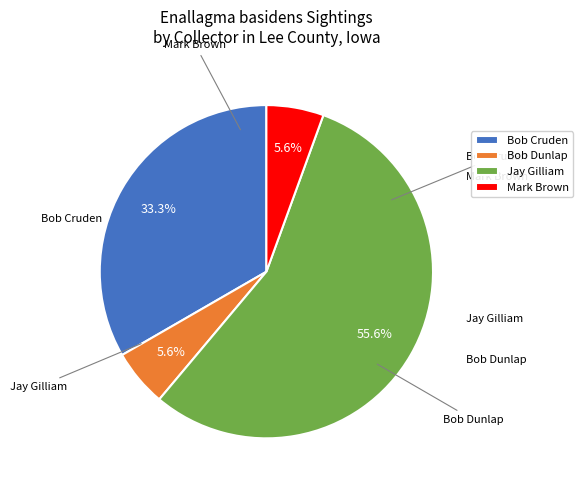

Which slice is the largest?

Jay Gilliam